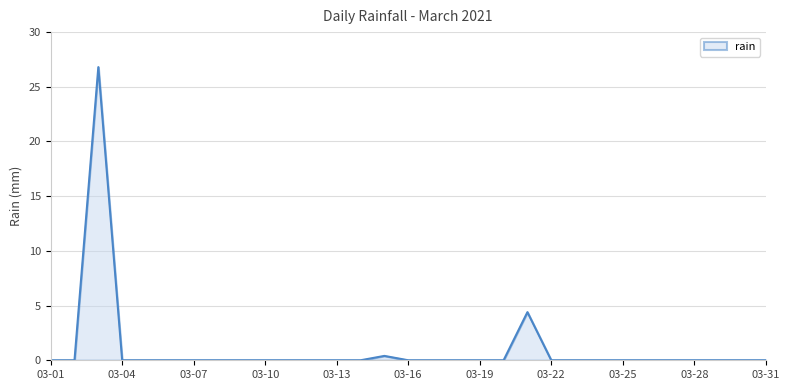

Reading left to right, list all the values displayed in this chart.

0.0	0.0	26.8	0.0	0.0	0.0	0.0	0.0	0.0	0.0	0.0	0.0	0.0	0.0	0.4	0.0	0.0	0.0	0.0	0.0	4.4	0.0	0.0	0.0	0.0	0.0	0.0	0.0	0.0	0.0	0.0